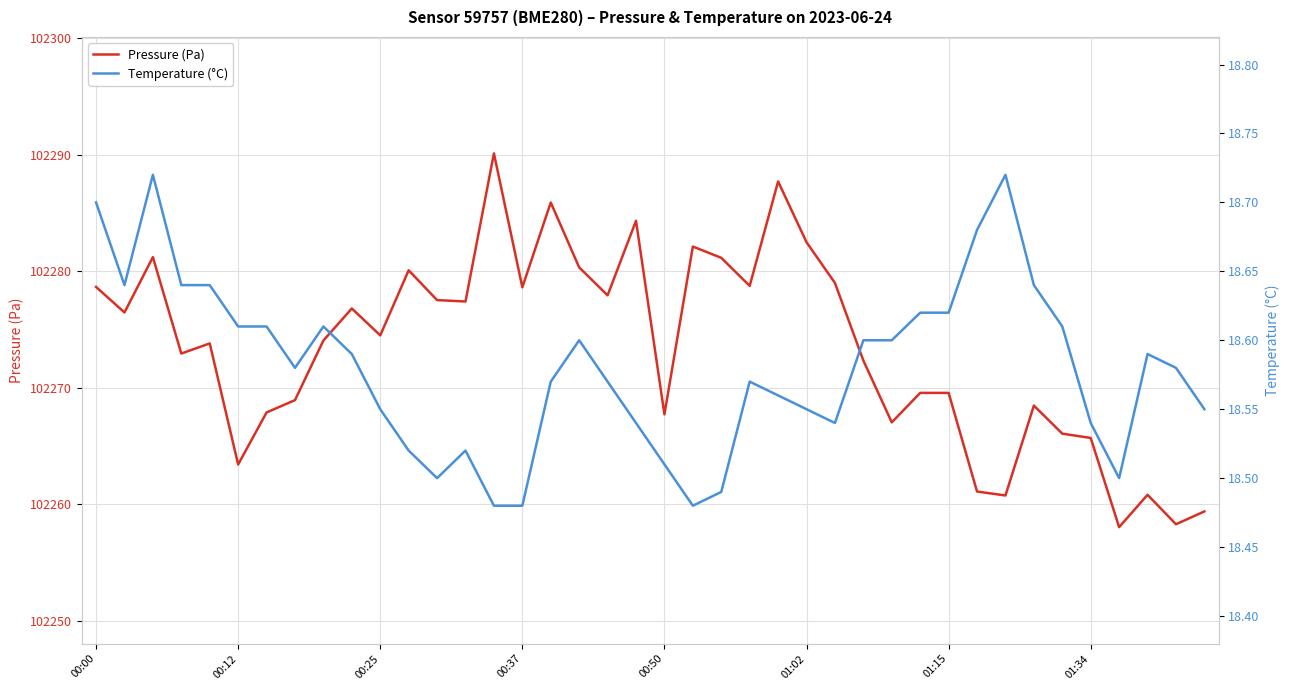

True or false: Pressure (Pa) has more than 2 interior local peaks.

True